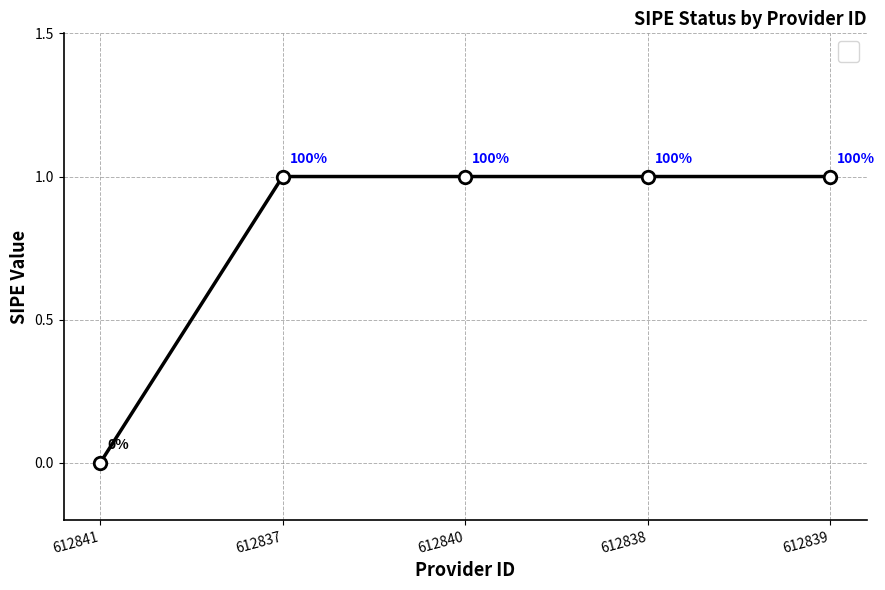

What is the ratio of the value at 612838 to the value at 612839?

1.0